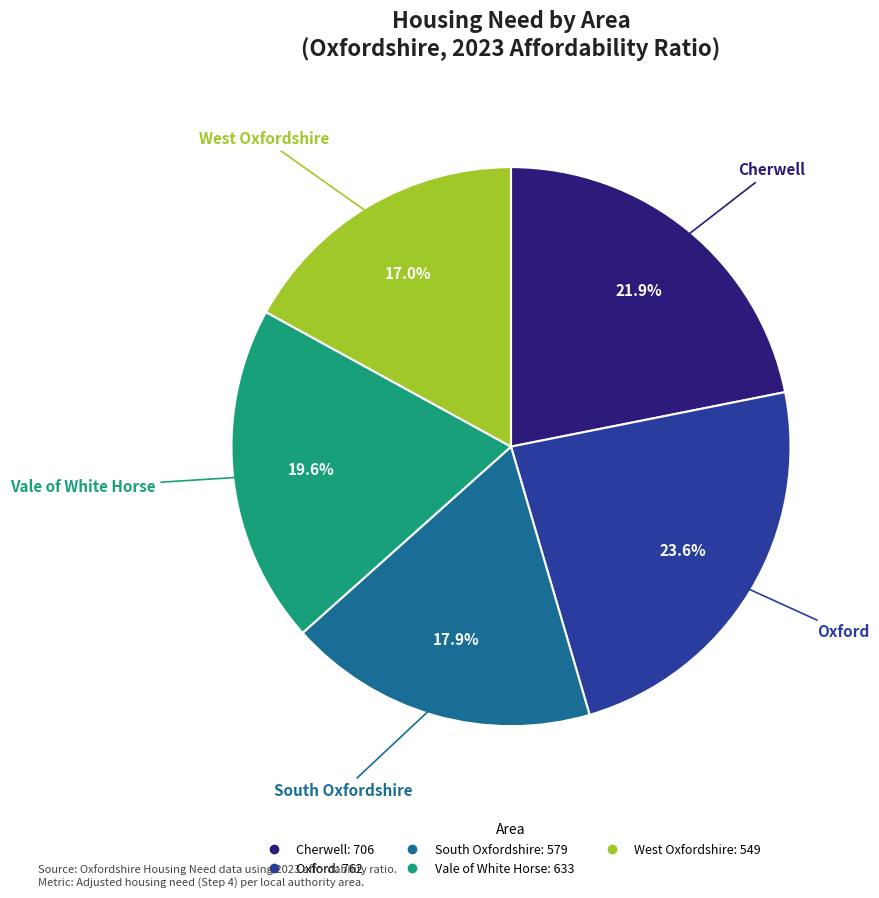

To the nearest percent, what is the difference between the largest and smallest slice percentages?

7%